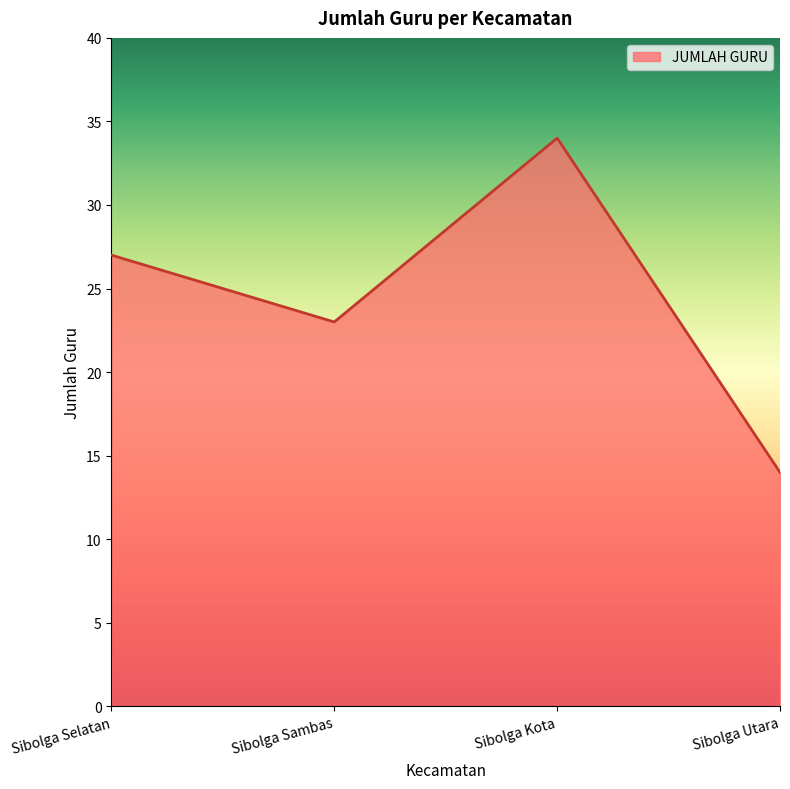

What is the difference between the values at Sibolga Kota and Sibolga Utara?

20